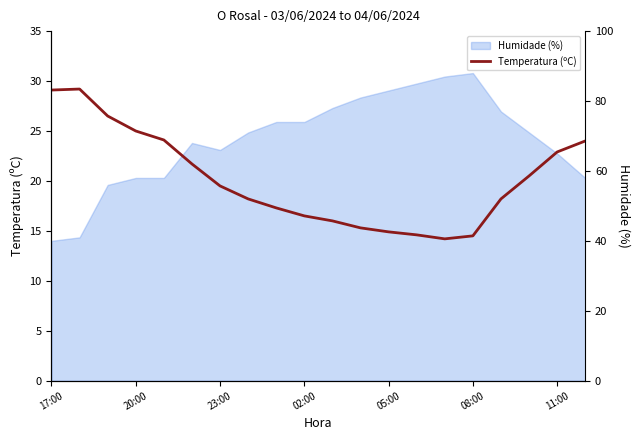

How many data points are less than 19?

10